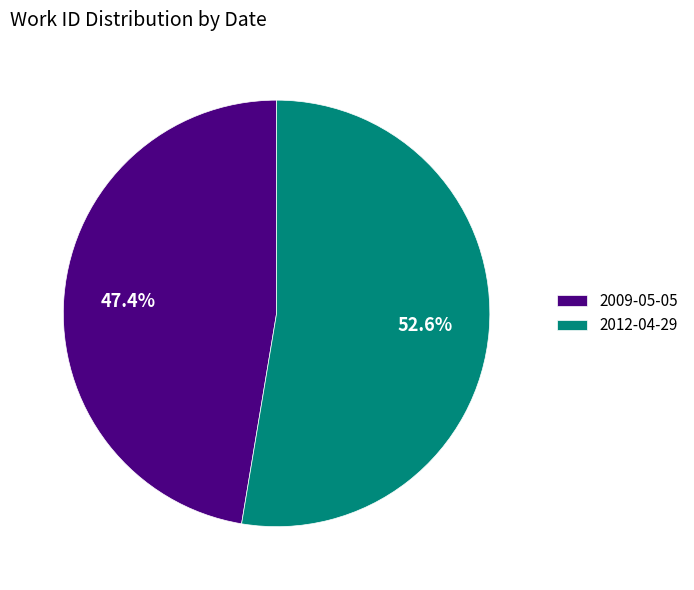

Between 2012-04-29 and 2009-05-05, which is larger?

2012-04-29